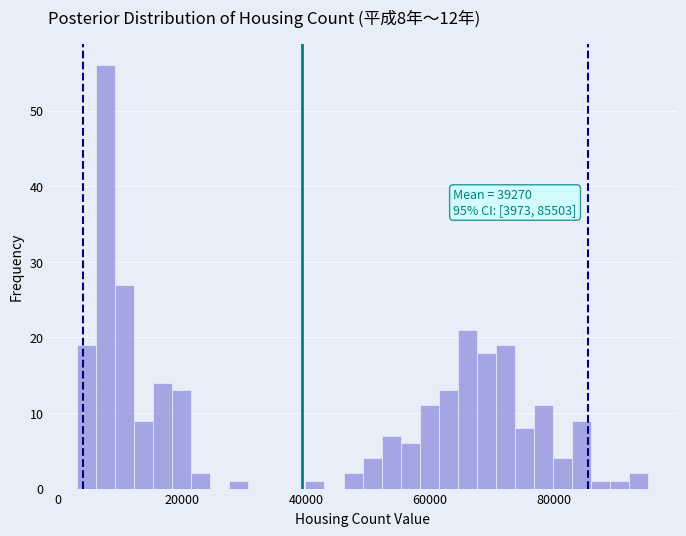

Around what value on the x-axis is the tallest bar? Give the approximate position of its centre, as read against the axis.

8000